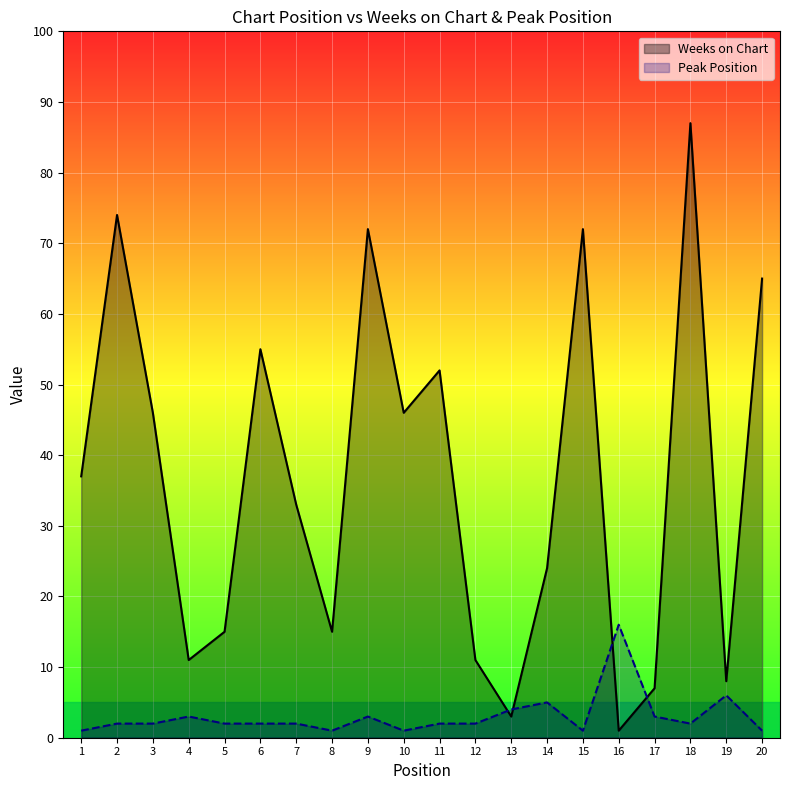

Where is the first local minimum for Peak Position?

8